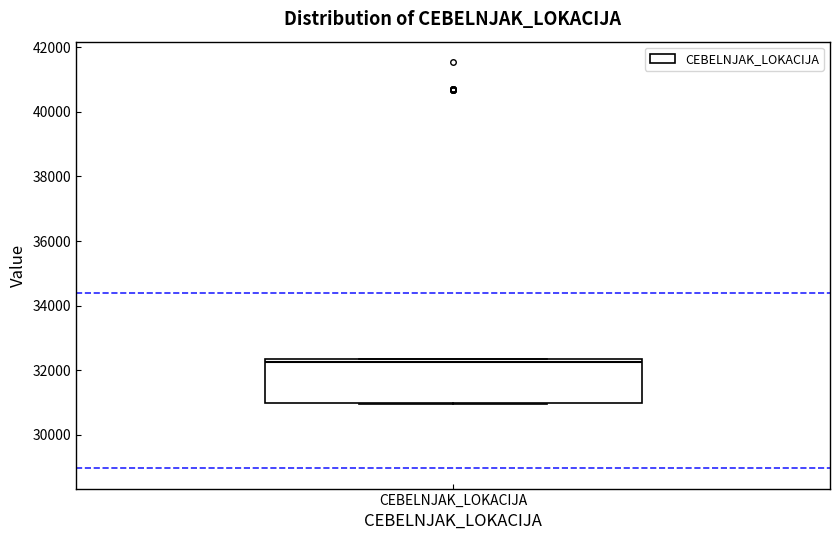

Where is the upper edge of the box for CEBELNJAK_LOKACIJA on the y-axis? The values are not printed on the chart, so give them approximately, as read against the axis.

32400